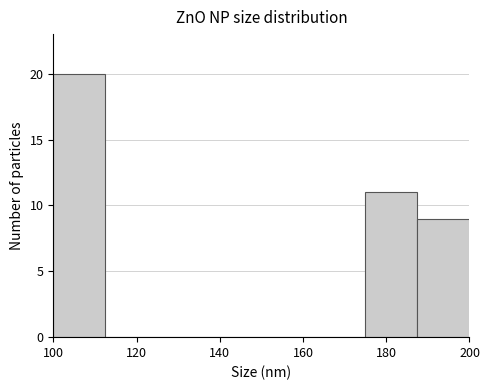

What is the height of the bar covering 187.5 to 200.0 on the x-axis? Neither the bar edges nor the heights are printed on the chart, so give them approximately, as read against the axes.

9